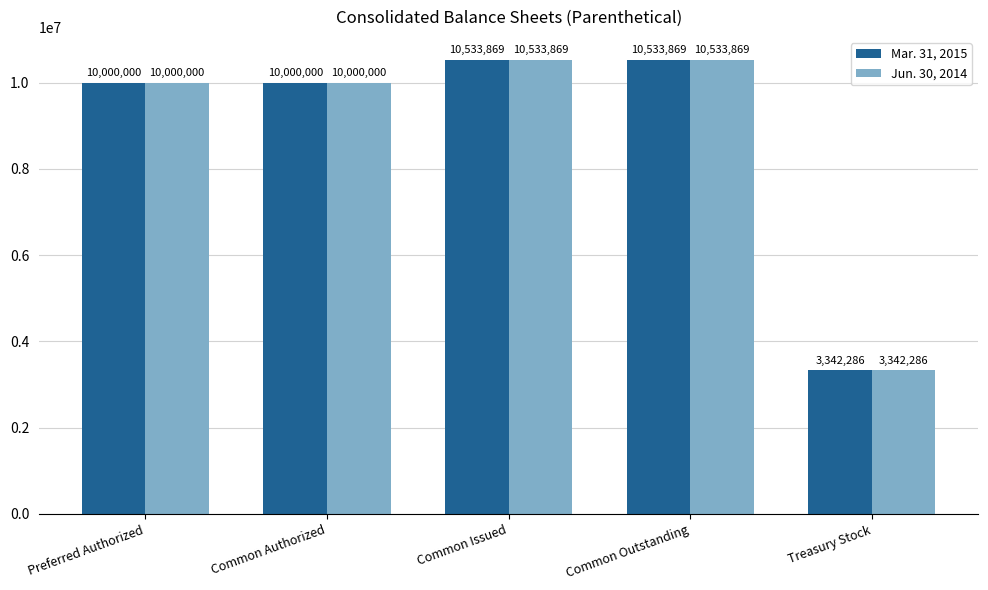

At how many categories does at least one series exceed 8725975?

4